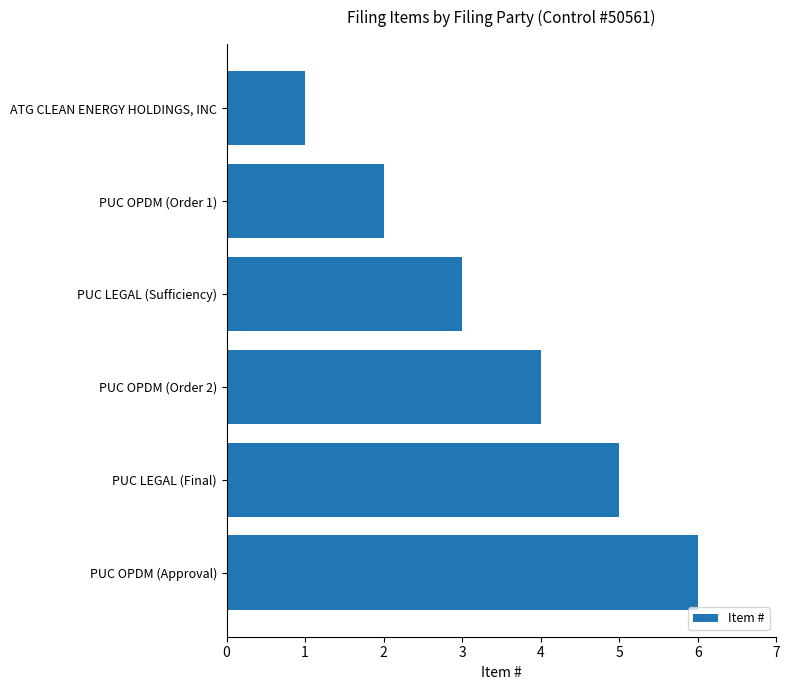

Approximately how many times larger is the value at PUC LEGAL (Sufficiency) compared to PUC OPDM (Approval)?

0.5